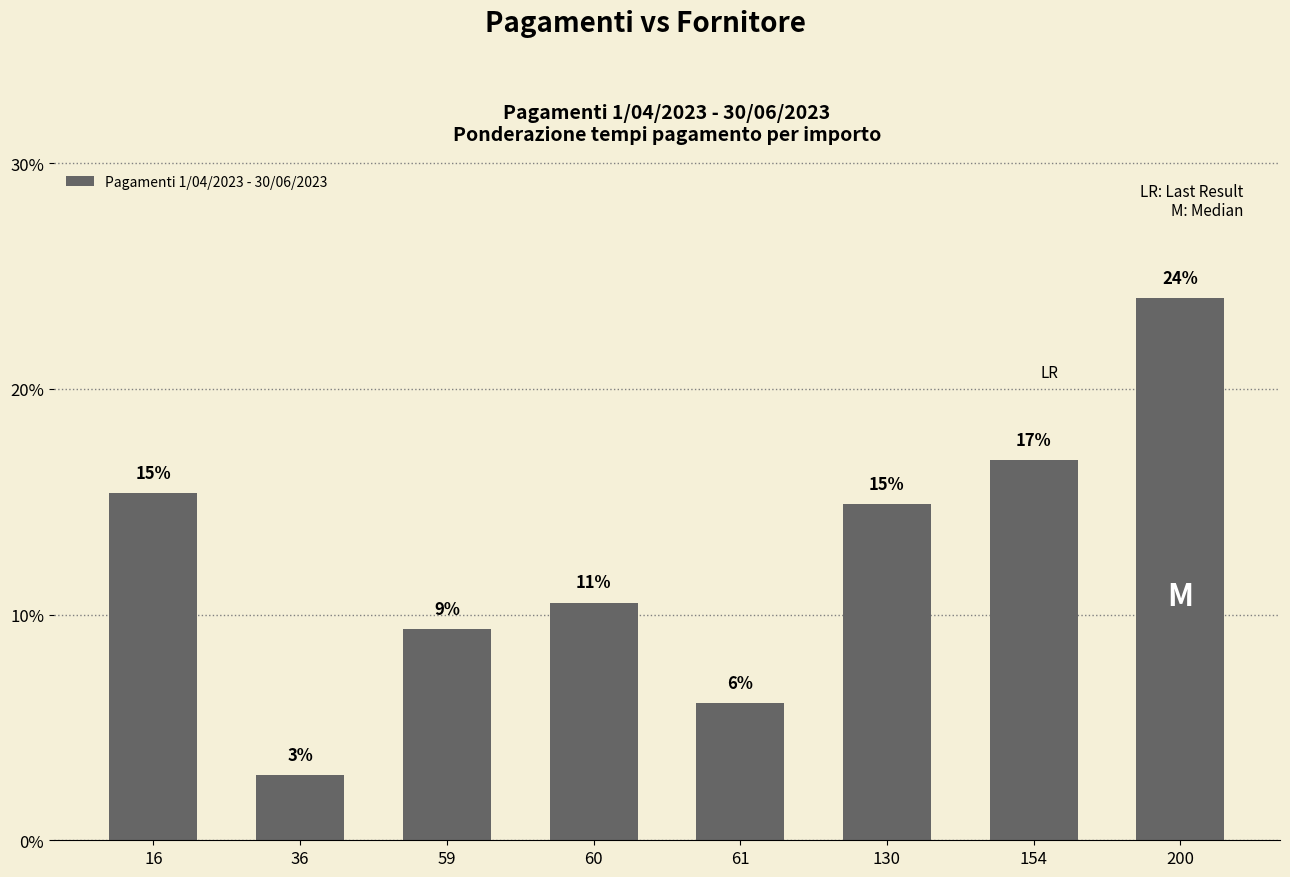

Are the bars horizontal?

No